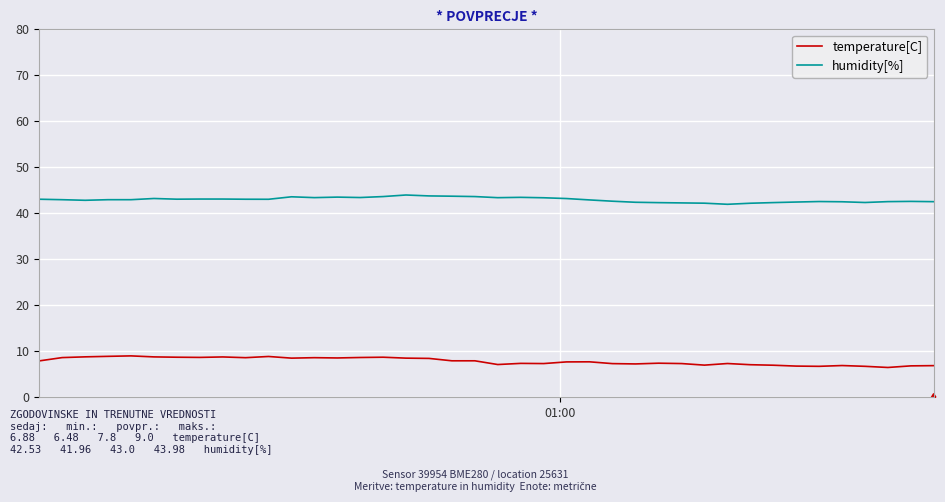

True or false: humidity[%] and temperature[C] intersect in this chart.

False